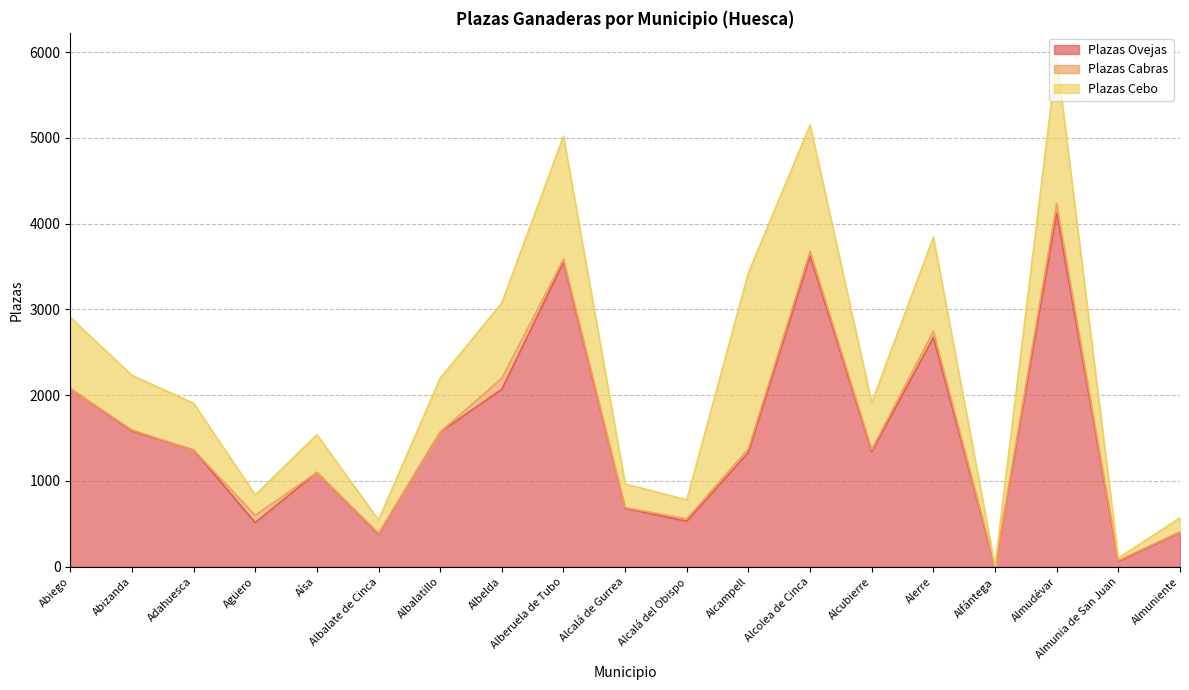

Reading left to right, what are all the values shown in this chart?

Plazas Ovejas: Abiego=2077	Abizanda=1583	Adahuesca=1362	Agüero=515	Aísa=1100	Albalate de Cinca=380	Albalatillo=1570	Albelda=2070	Alberuela de Tubo=3552	Alcalá de Gurrea=681	Alcalá del Obispo=531	Alcampell=1334	Alcolea de Cinca=3625	Alcubierre=1343	Alerre=2673	Alfántega=0	Almudévar=4124	Almunia de San Juan=61	Almuniente=400
Plazas Cabras: Abiego=0	Abizanda=11	Adahuesca=0	Agüero=84	Aísa=0	Albalate de Cinca=10	Albalatillo=0	Albelda=128	Alberuela de Tubo=34	Alcalá de Gurrea=8	Alcalá del Obispo=27	Alcampell=43	Alcolea de Cinca=54	Alcubierre=24	Alerre=73	Alfántega=9	Almudévar=110	Almunia de San Juan=12	Almuniente=7
Plazas Cebo: Abiego=831	Abizanda=638	Adahuesca=545	Agüero=239	Aísa=440	Albalate de Cinca=156	Albalatillo=628	Albelda=879	Alberuela de Tubo=1435	Alcalá de Gurrea=276	Alcalá del Obispo=223	Alcampell=2051	Alcolea de Cinca=1472	Alcubierre=546	Alerre=1098	Alfántega=4	Almudévar=1695	Almunia de San Juan=29	Almuniente=163